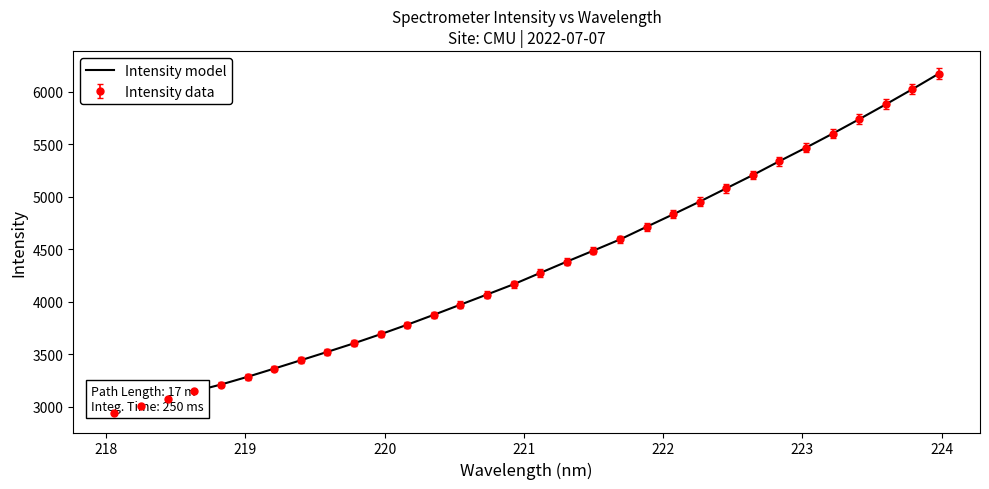

What is the value of the 29th point from the left?

5736.2